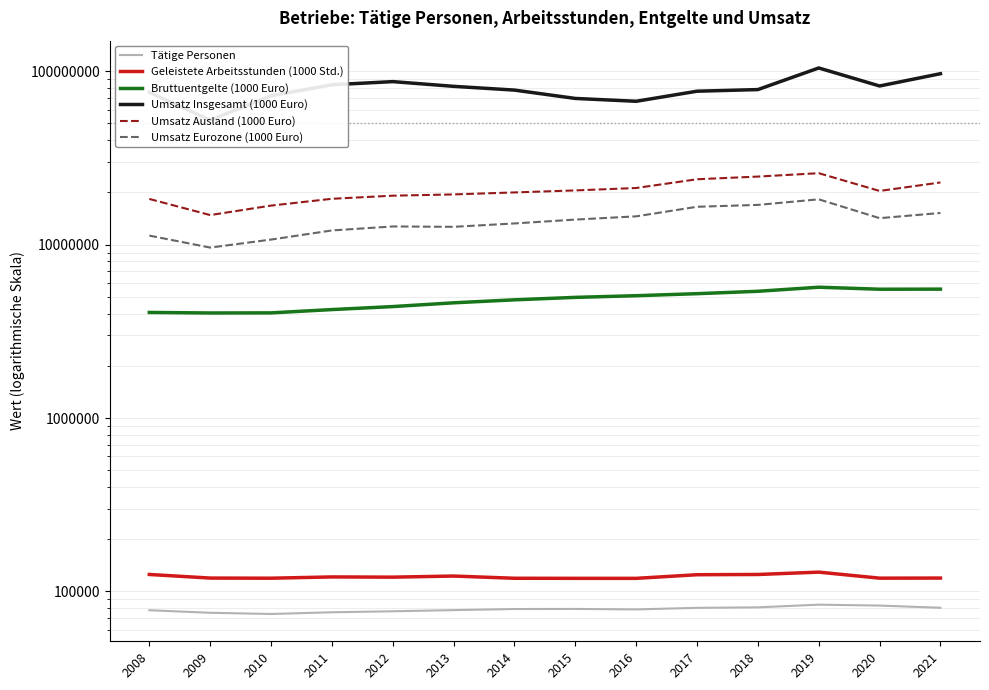

What is the greatest value displayed?

104303043.4